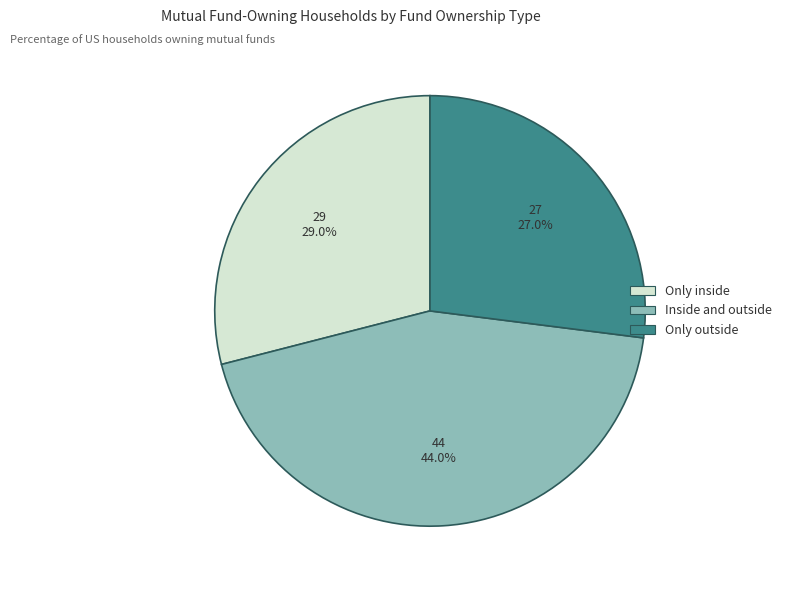

Which category has the biggest portion of the pie?

Inside and outside